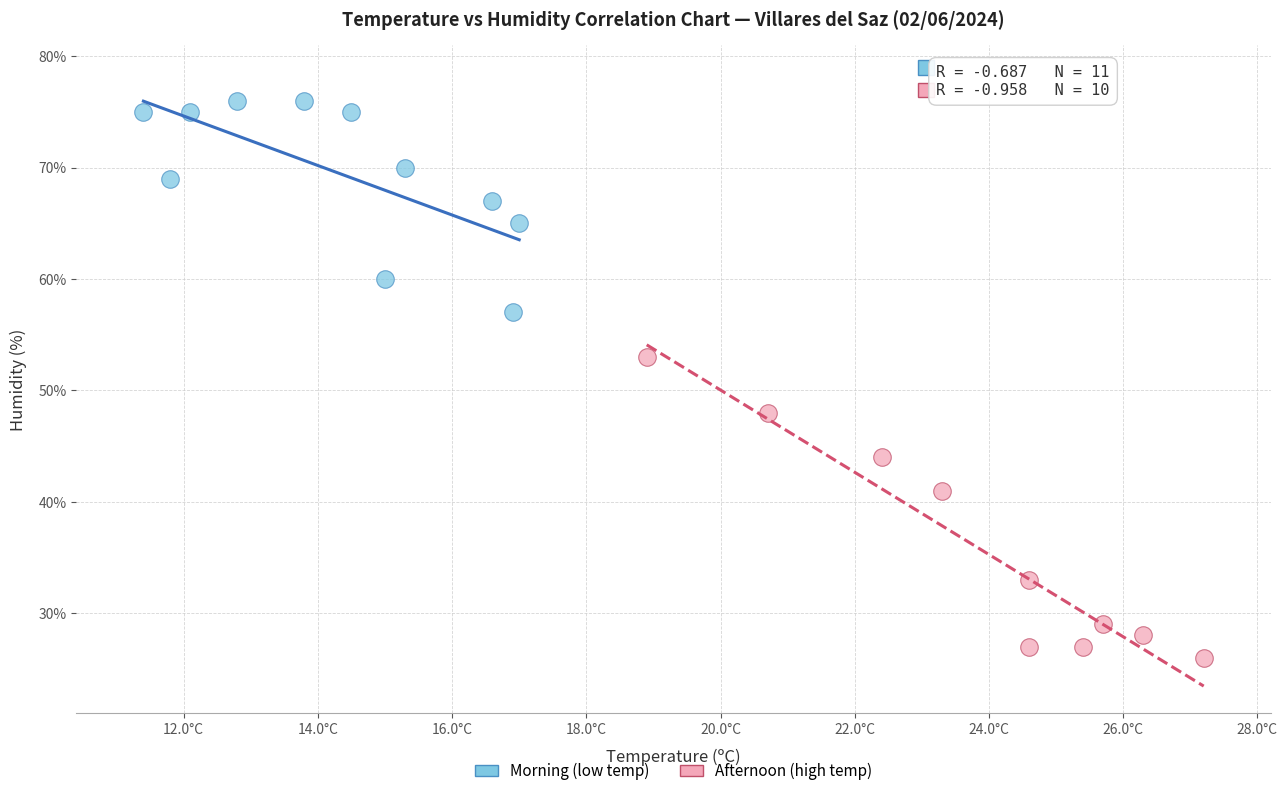

Which series reaches the maximum Y coordinate?

Morning (low temp)